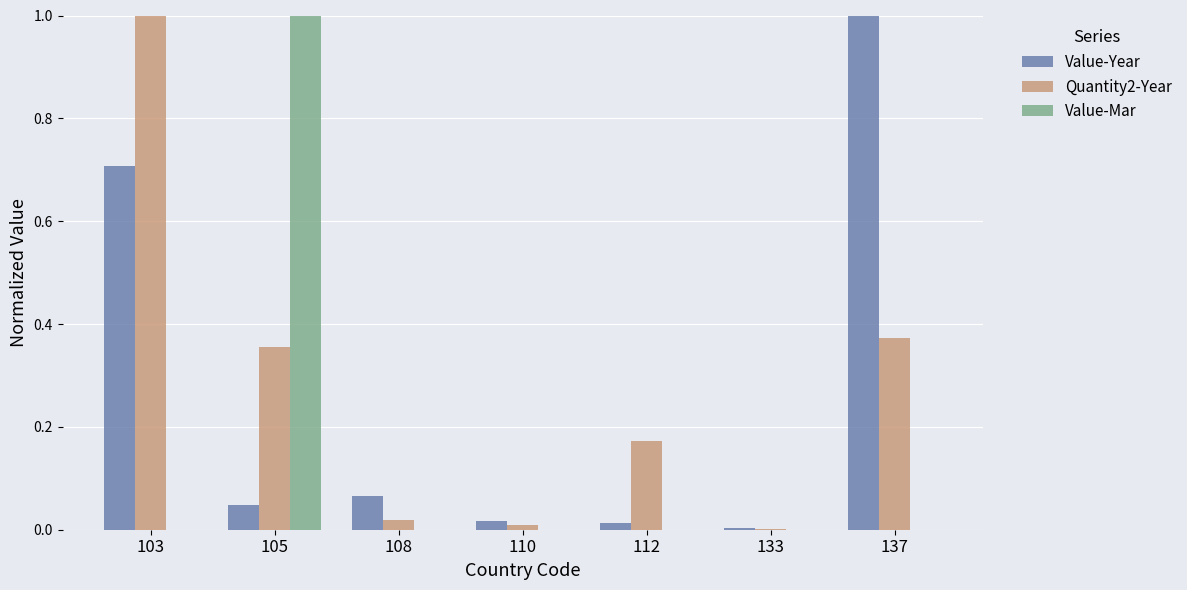

What is the sum of all Value-Year values?

1.9